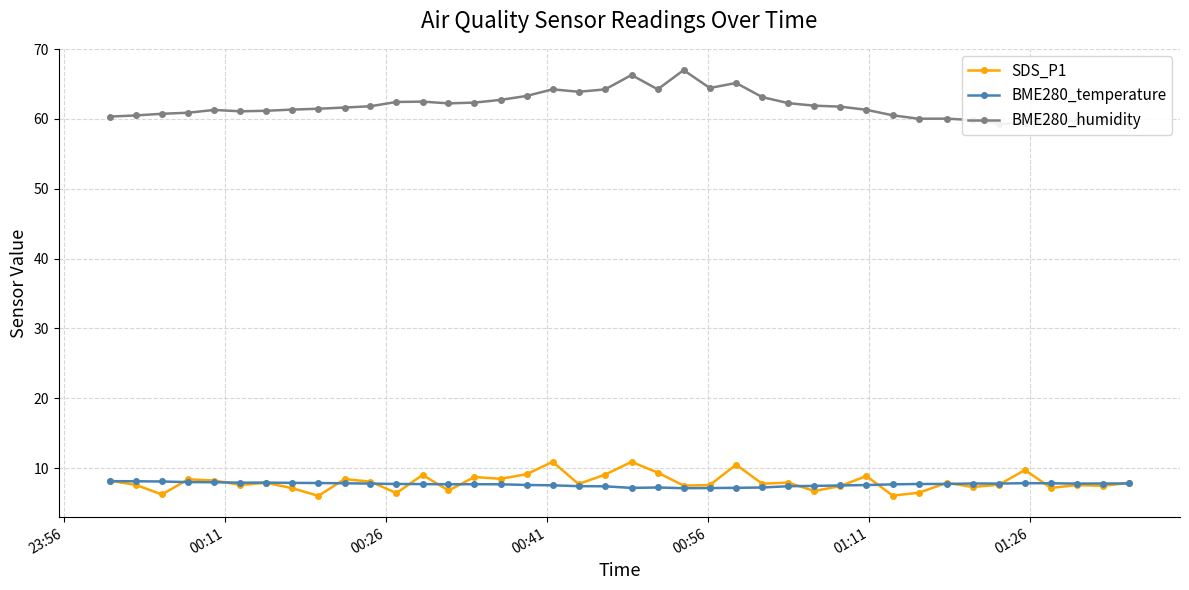

Is this an area chart (filled region under the line)?

No